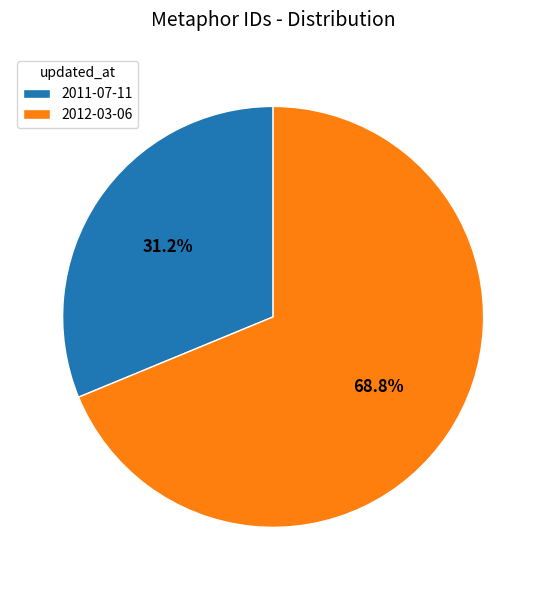

How much of the chart is everything except 2011-07-11?

68.8%